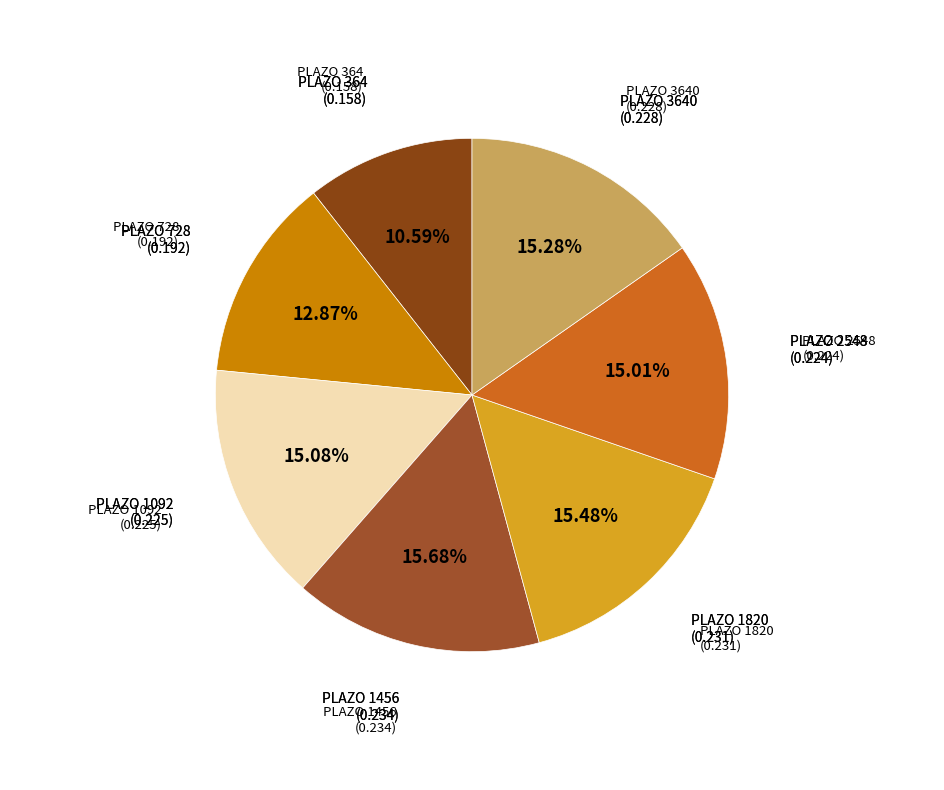

How many segments does this pie chart have?

7